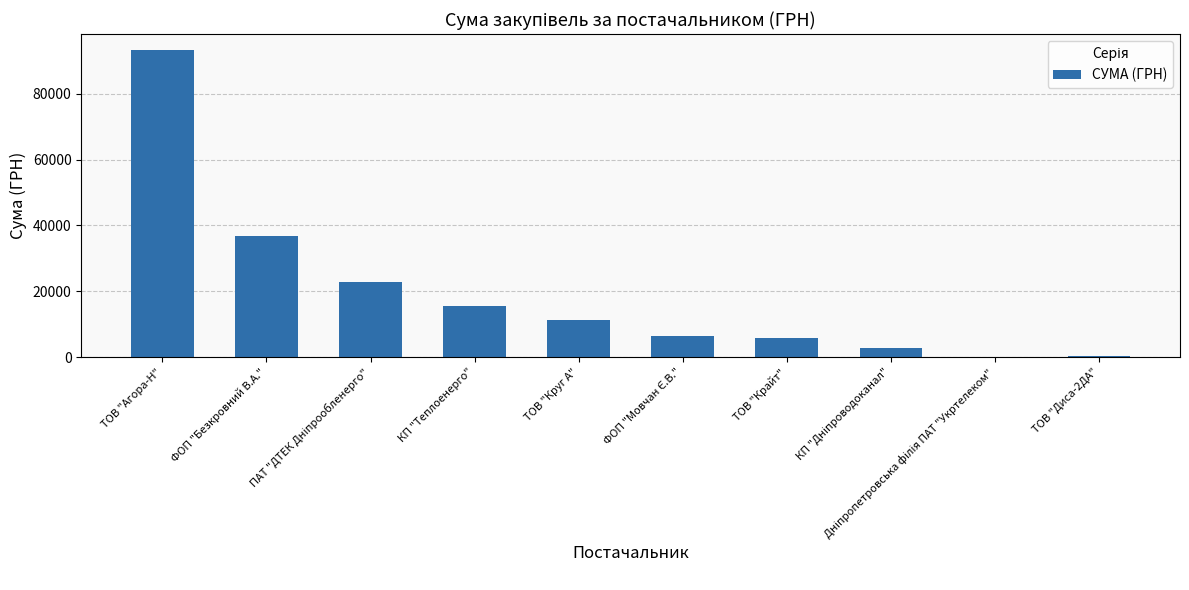

What is the maximum value shown in the chart?

93404.7